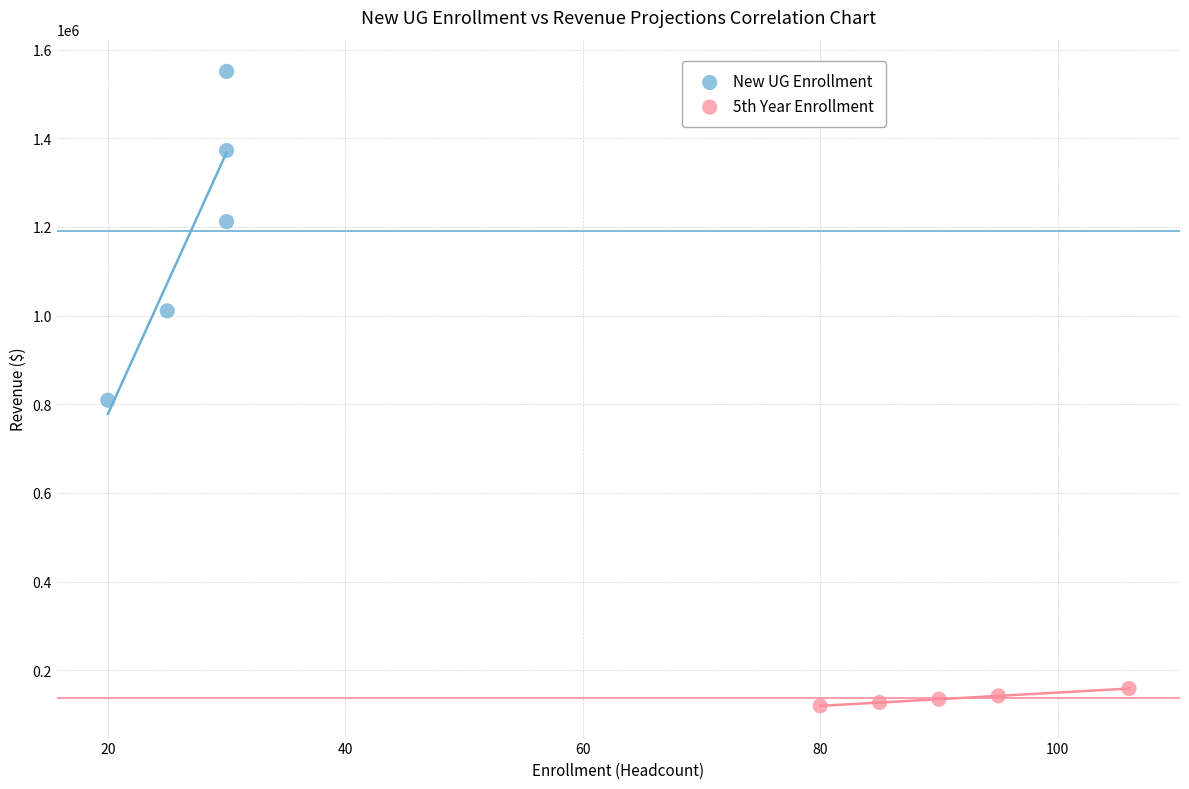

Which series reaches the maximum Y coordinate?

New UG Enrollment